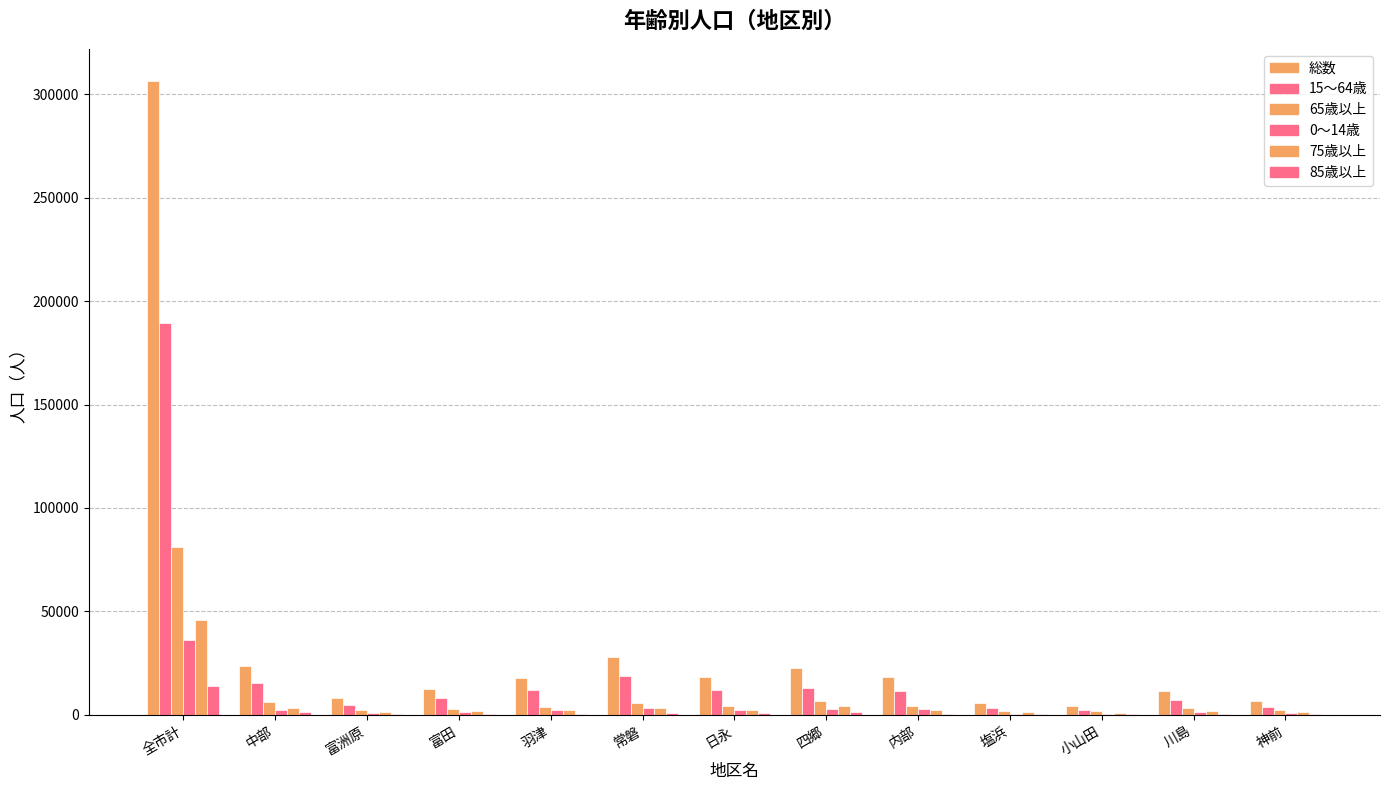

What is the average value of the 0～14歳 series?

4403